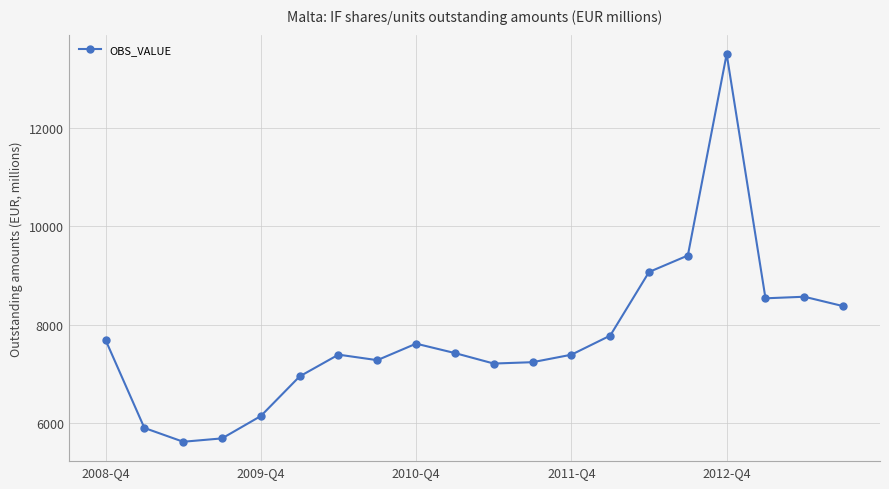

What is the value of the 5th point from the left?

6151.1